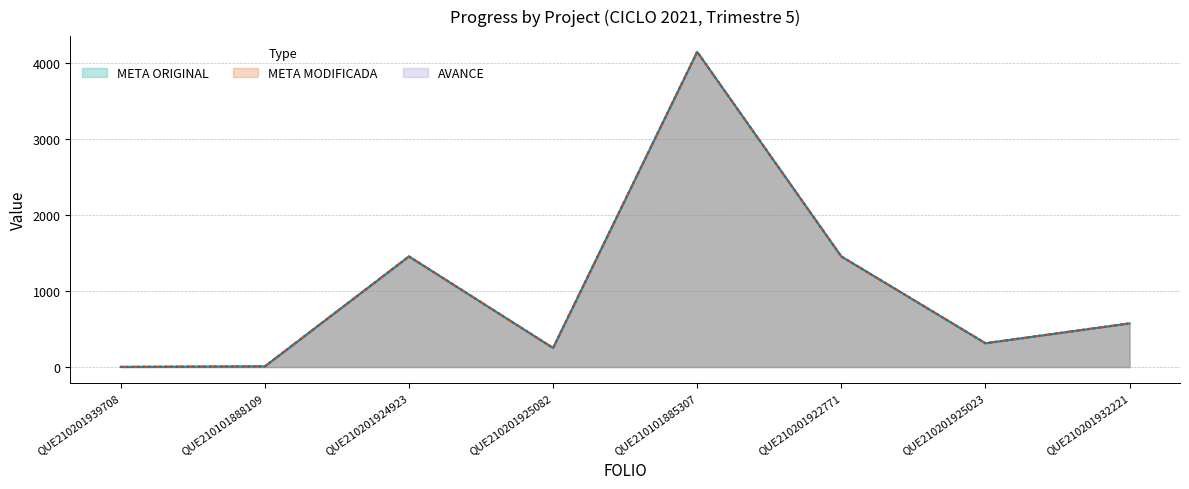

True or false: AVANCE and META MODIFICADA intersect in this chart.

False